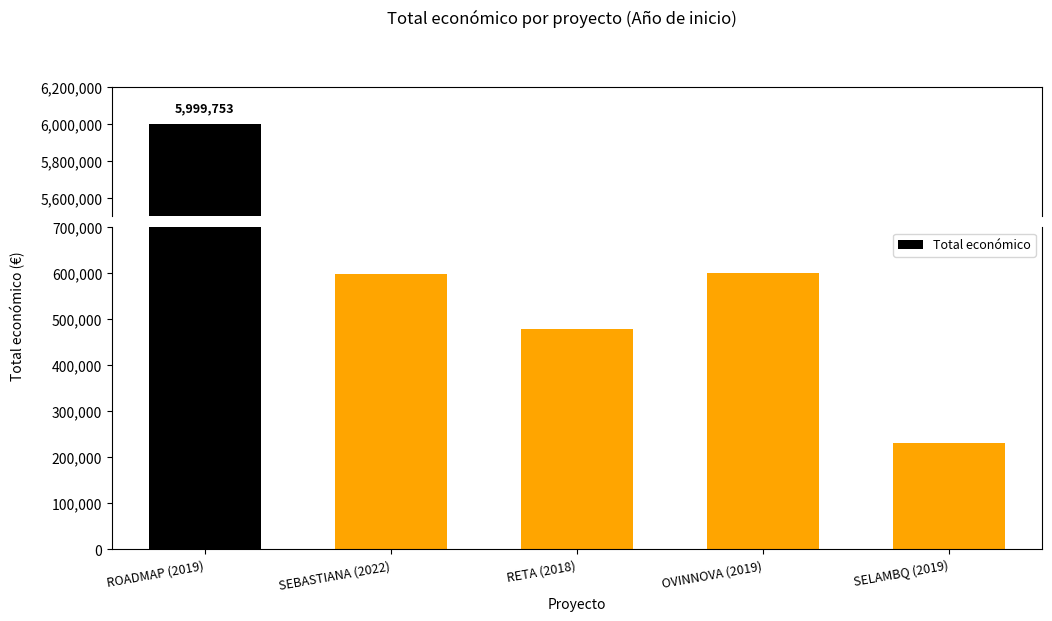

What is the change in value from SEBASTIANA (2022) to OVINNOVA (2019)?

+246